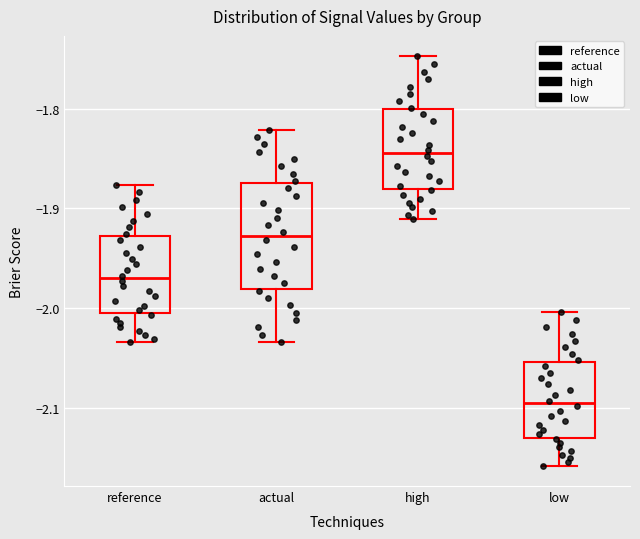

Which box's median line is the lowest?

low